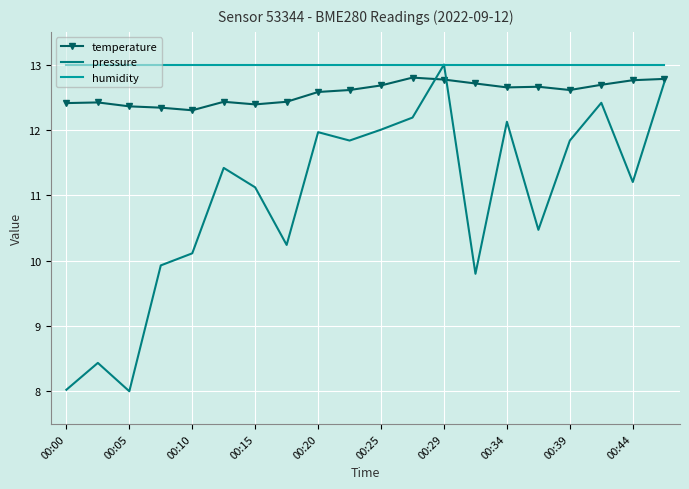

List the series in order of their overall mean, lowest first.

pressure, temperature, humidity